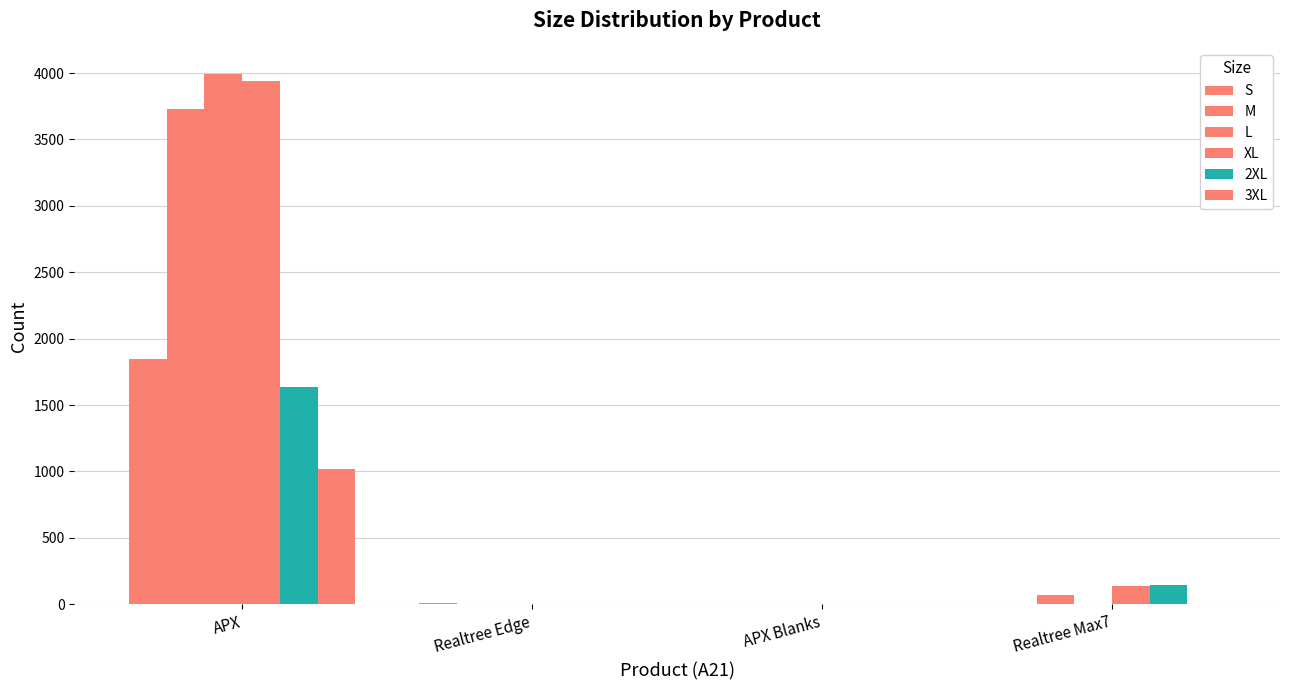

How many groups of bars are there?

4